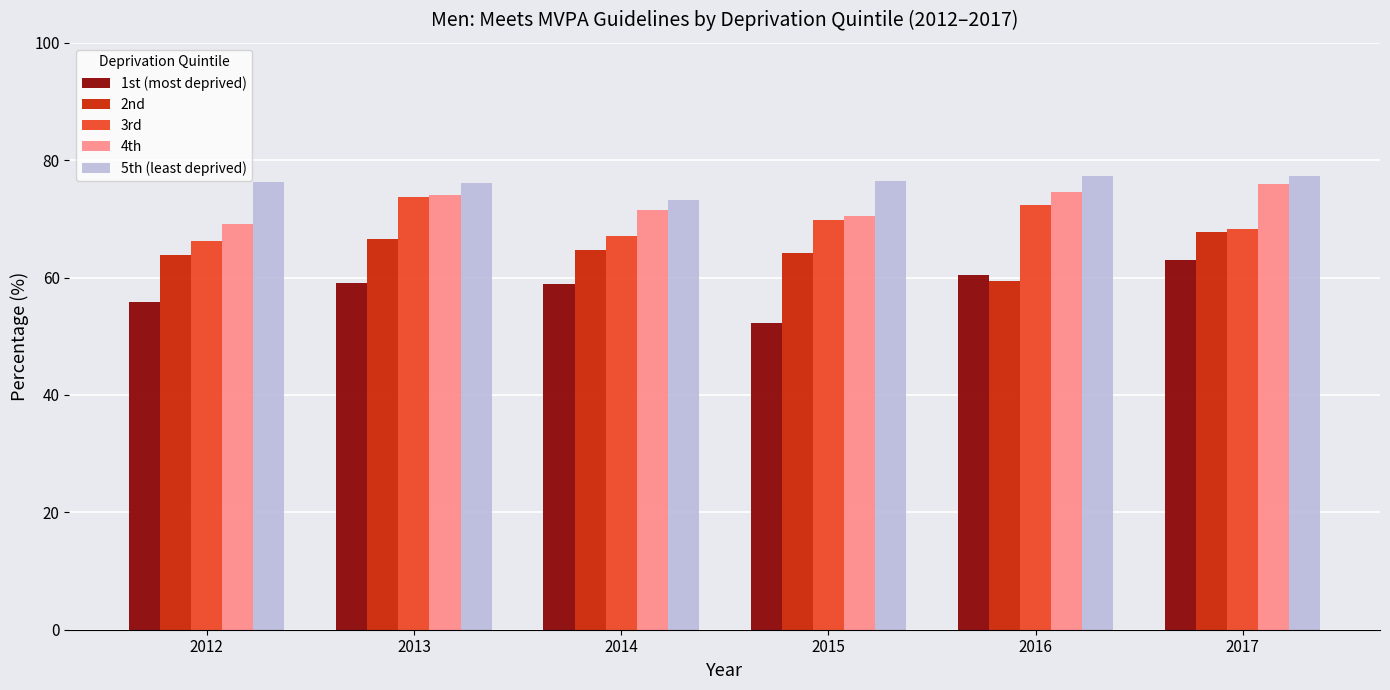

What is the approximate value of 2nd at 2016?

59.4